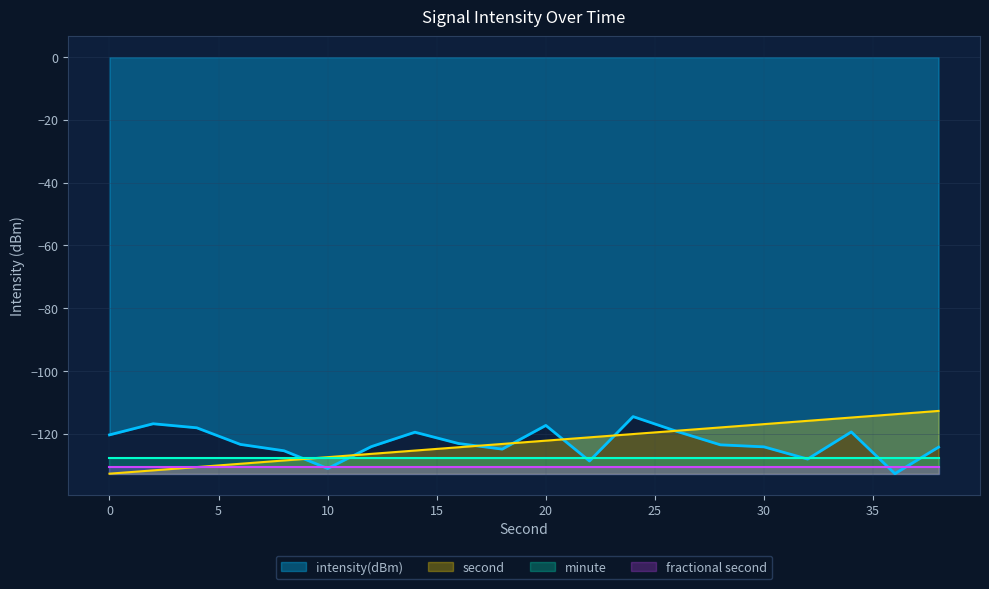

Where do second and intensity(dBm) first cross each other?

8 and 10